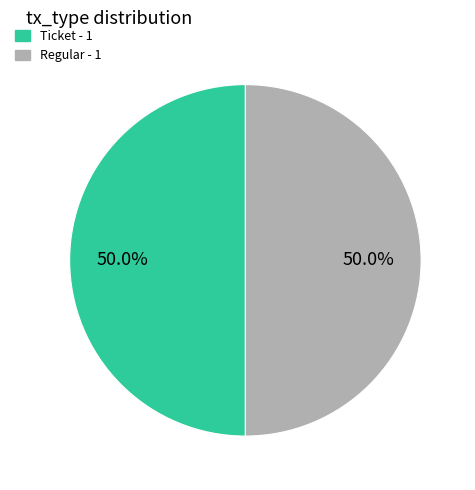

What is the total percentage of Regular and Ticket?

100.0%